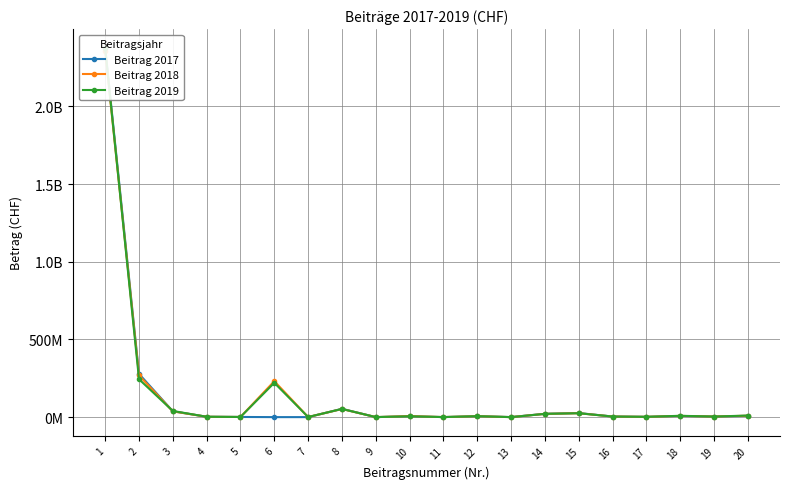

Does the chart display data point markers on the line(s)?

Yes